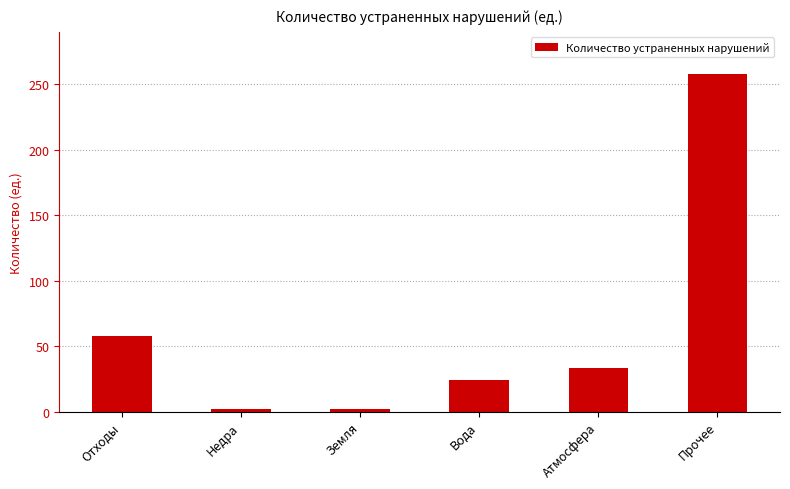

Where is the data nearest to the value 130?

Отходы